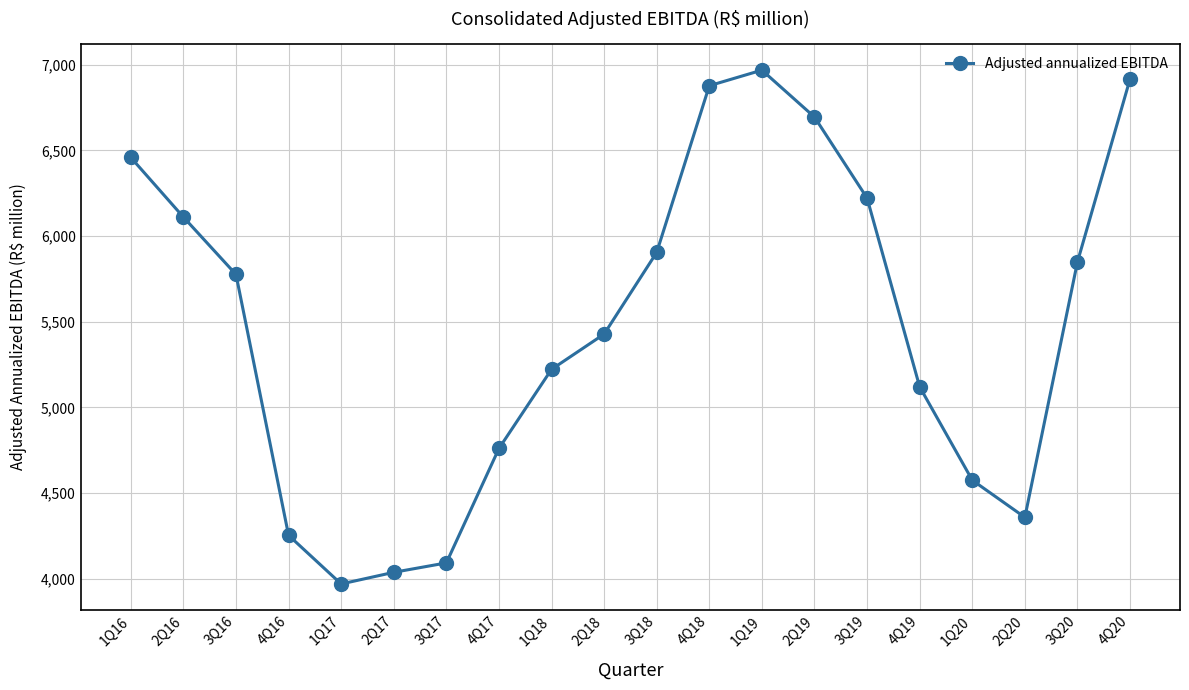

What position from the left is 2Q16?

2